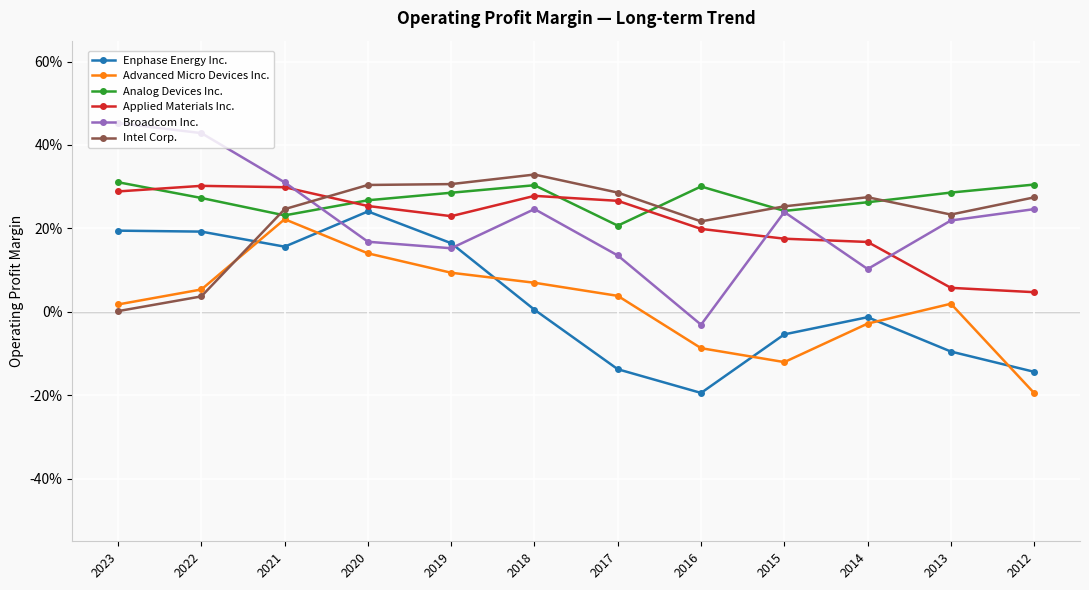

Reading right to left, extract all data points from this chart.

Enphase Energy Inc.: 2012=-0.1	2013=-0.1	2014=-0.0	2015=-0.1	2016=-0.2	2017=-0.1	2018=0.0	2019=0.2	2020=0.2	2021=0.2	2022=0.2	2023=0.2
Advanced Micro Devices Inc.: 2012=-0.2	2013=0.0	2014=-0.0	2015=-0.1	2016=-0.1	2017=0.0	2018=0.1	2019=0.1	2020=0.1	2021=0.2	2022=0.1	2023=0.0
Analog Devices Inc.: 2012=0.3	2013=0.3	2014=0.3	2015=0.2	2016=0.3	2017=0.2	2018=0.3	2019=0.3	2020=0.3	2021=0.2	2022=0.3	2023=0.3
Applied Materials Inc.: 2012=0.0	2013=0.1	2014=0.2	2015=0.2	2016=0.2	2017=0.3	2018=0.3	2019=0.2	2020=0.3	2021=0.3	2022=0.3	2023=0.3
Broadcom Inc.: 2012=0.2	2013=0.2	2014=0.1	2015=0.2	2016=-0.0	2017=0.1	2018=0.2	2019=0.2	2020=0.2	2021=0.3	2022=0.4	2023=0.5
Intel Corp.: 2012=0.3	2013=0.2	2014=0.3	2015=0.3	2016=0.2	2017=0.3	2018=0.3	2019=0.3	2020=0.3	2021=0.2	2022=0.0	2023=0.0